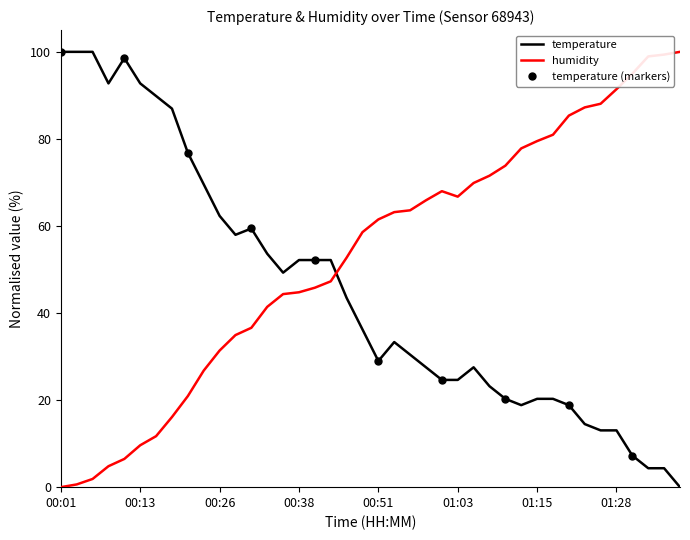

At which category does humidity reach its first local peak?

01:00